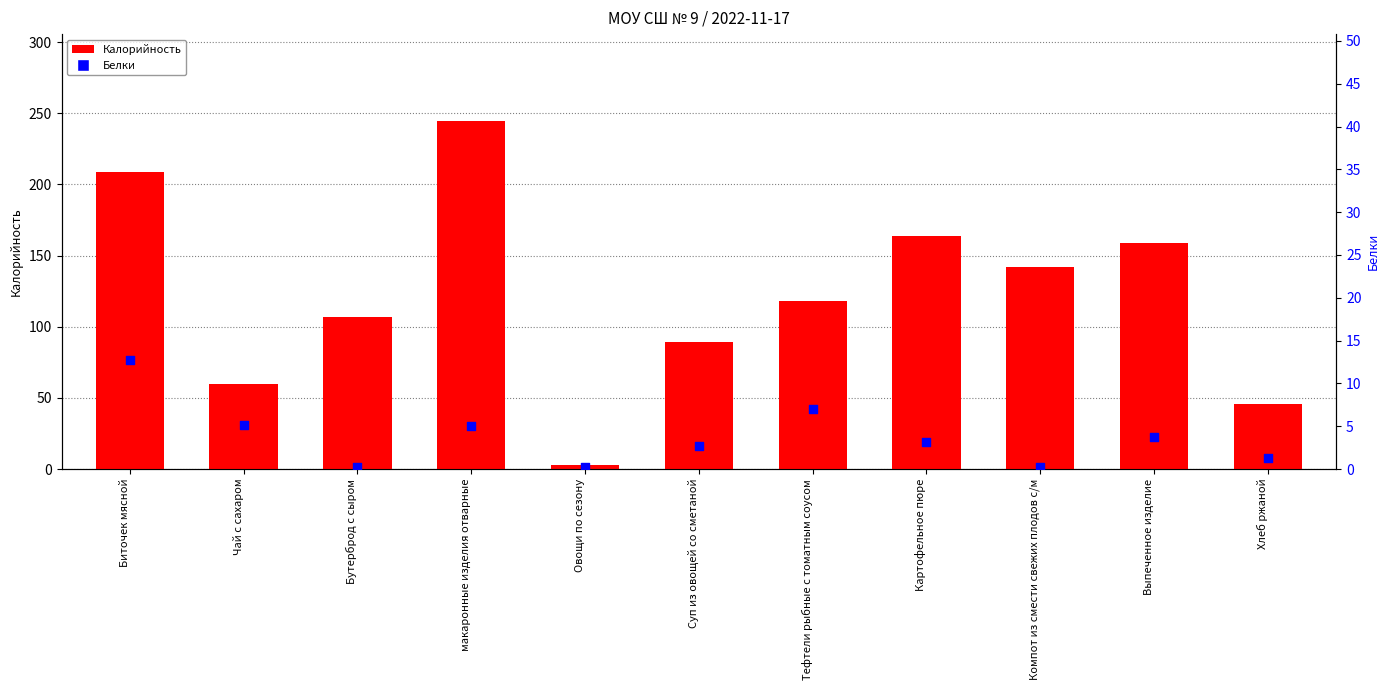

At how many categories does at least one series exceed 109?

6